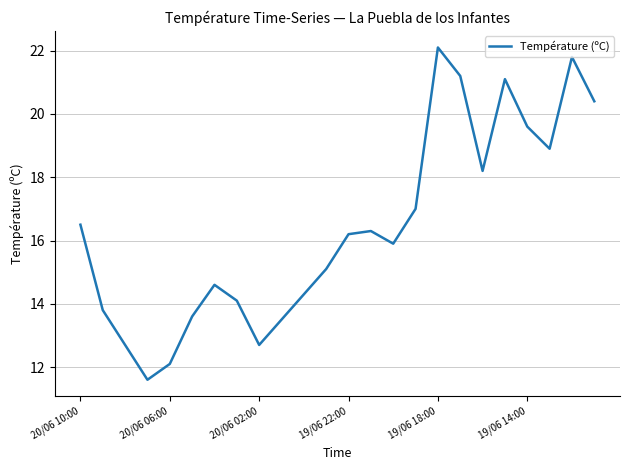

What is the difference between the second highest and second lowest values?

9.7